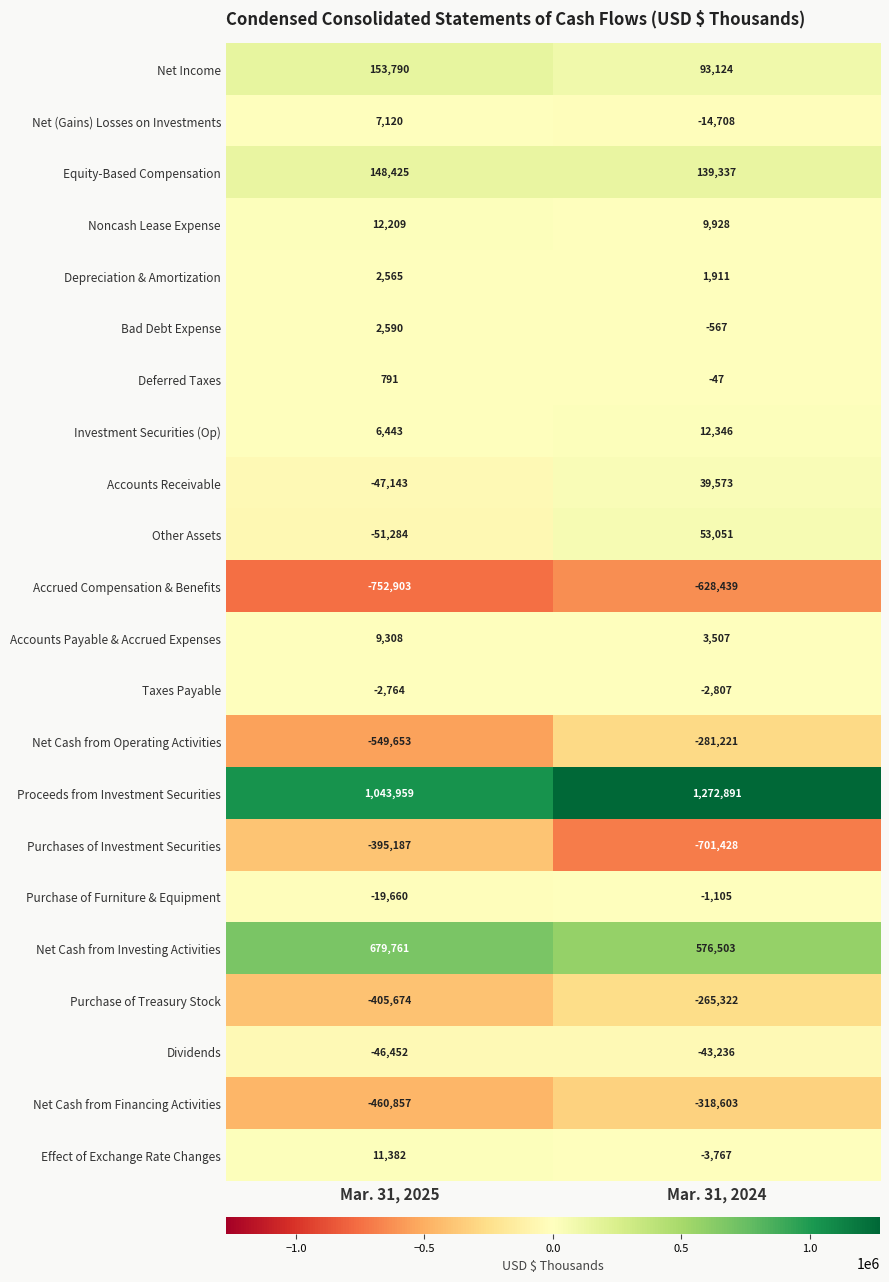

What is the maximum value shown in the chart?

1272891